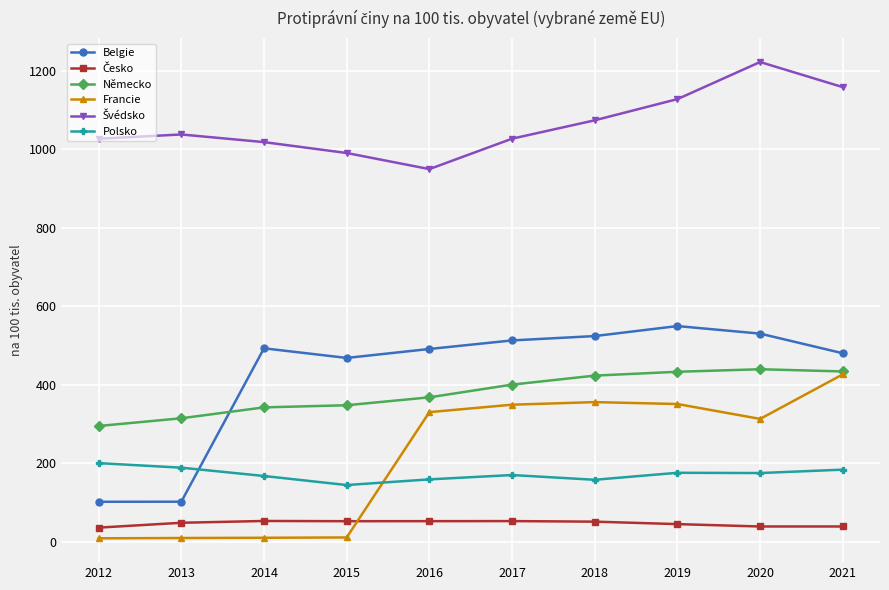

In Francie, how many points are higher than both neighbors (excluding endpoints)?

1